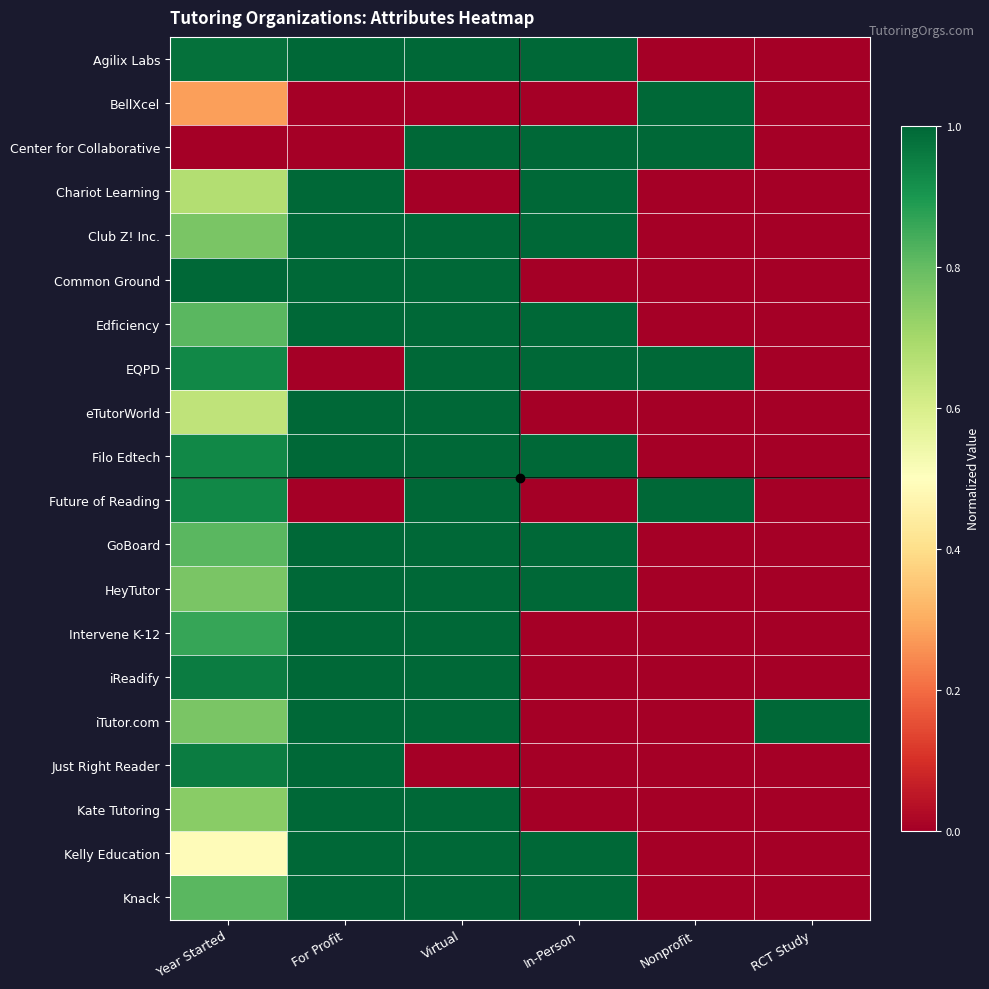

Which series changed the most between Year Started and For Profit?

EQPD